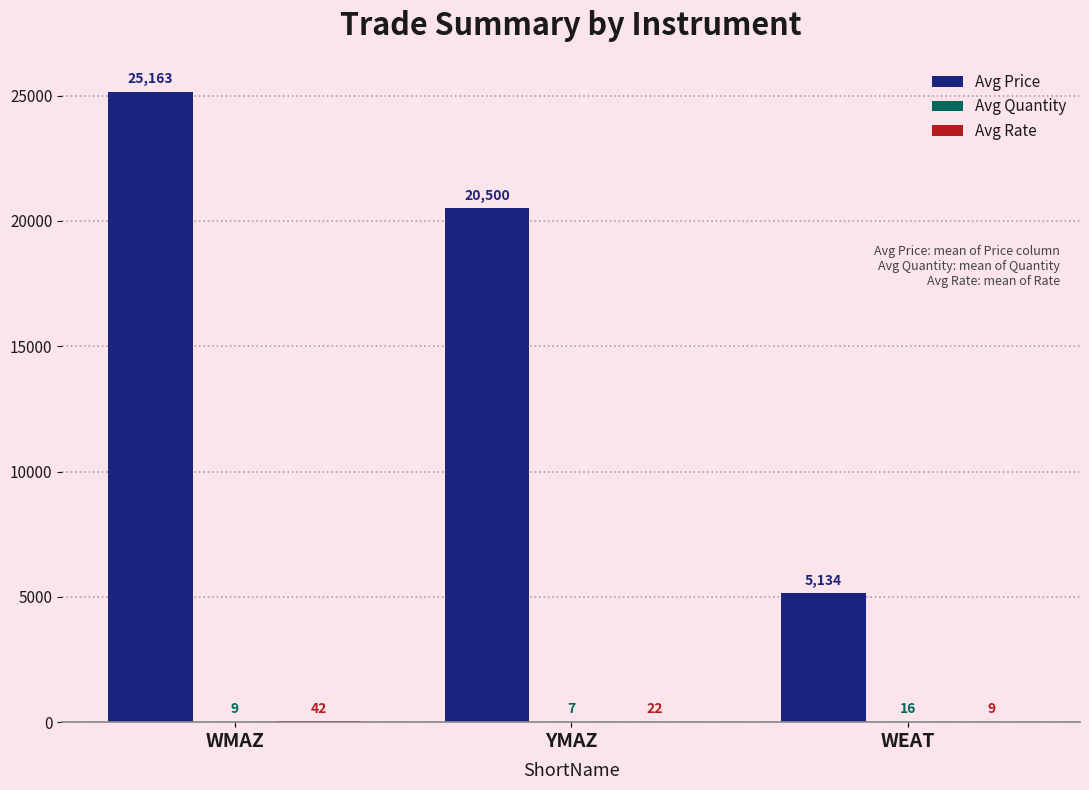

How many categories are shown in the chart?

3